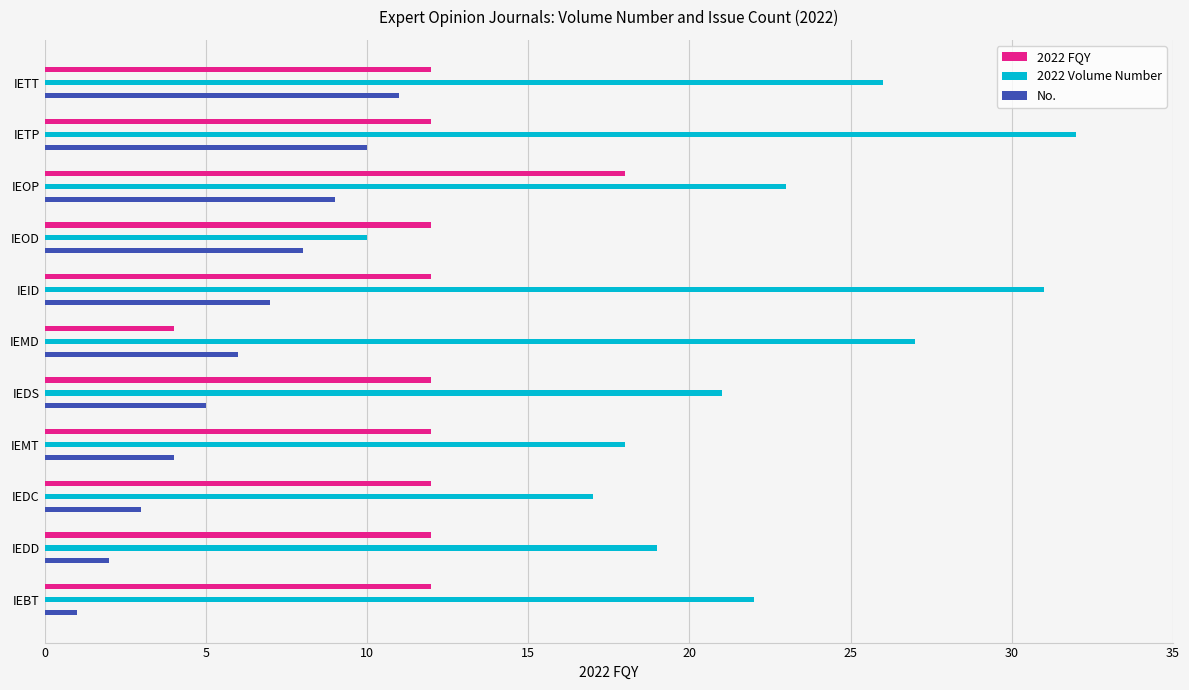

The No. series shows 4 at 15. True or false?

True